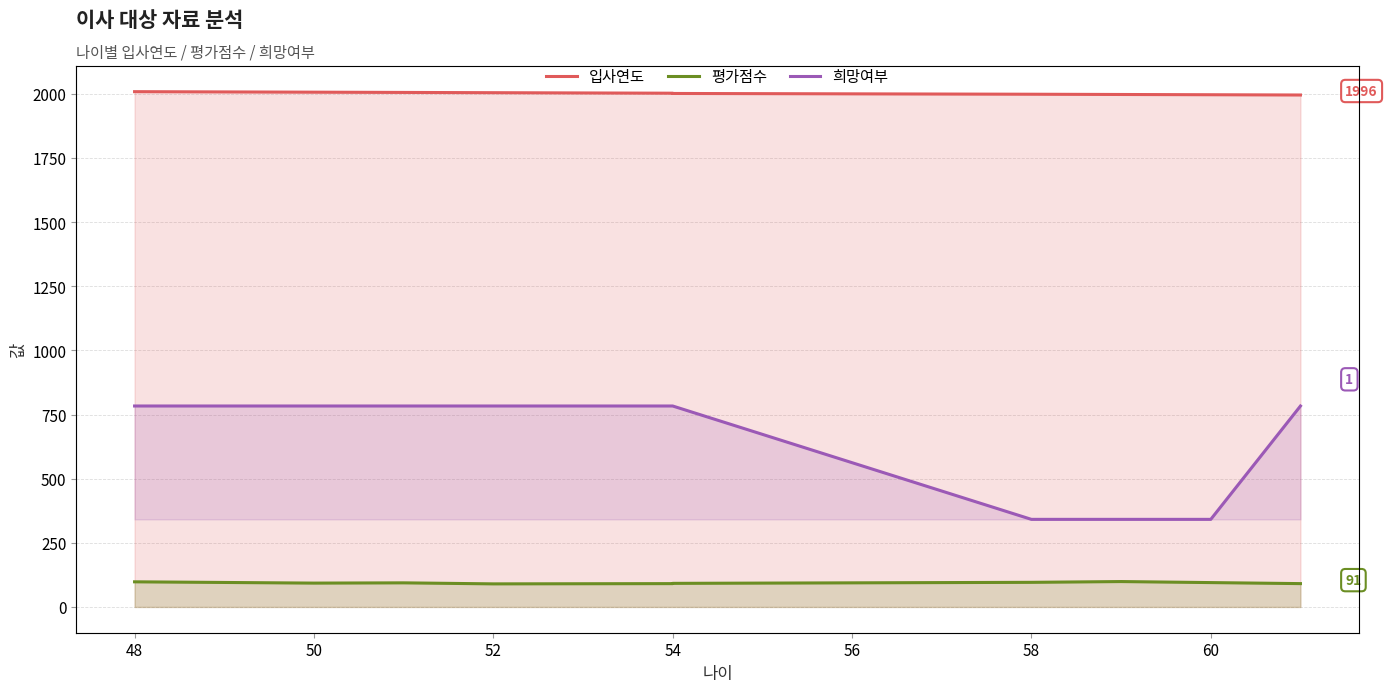

Is it true that 평가점수 equals 24 at 60?

False